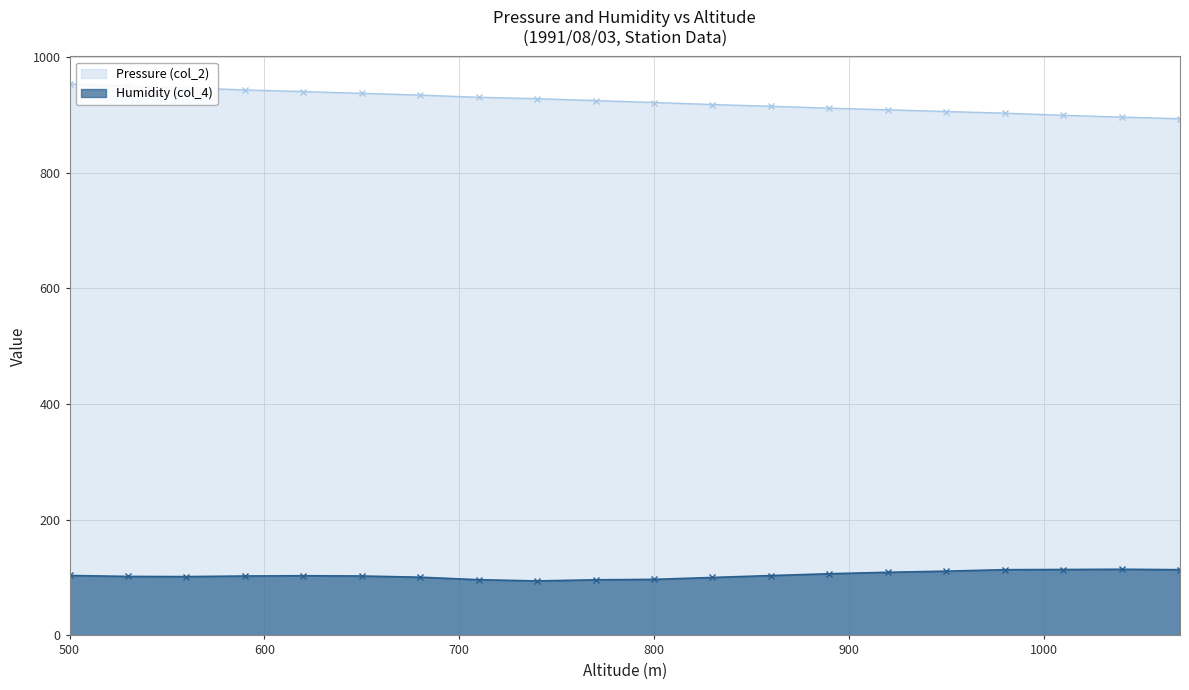

How many lines are shown in the chart?

2